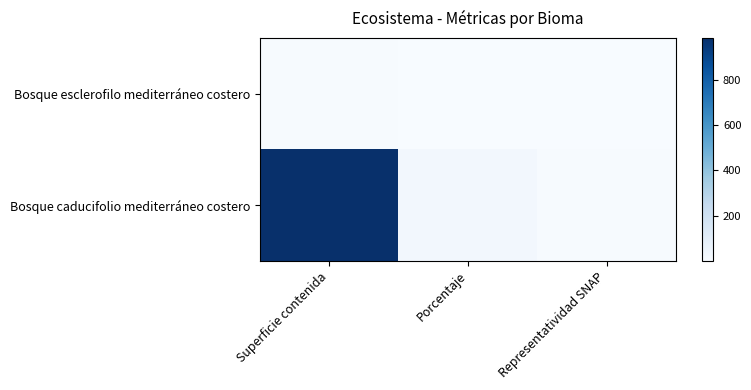

Which series has the widest spread of values?

Bosque caducifolio mediterráneo costero